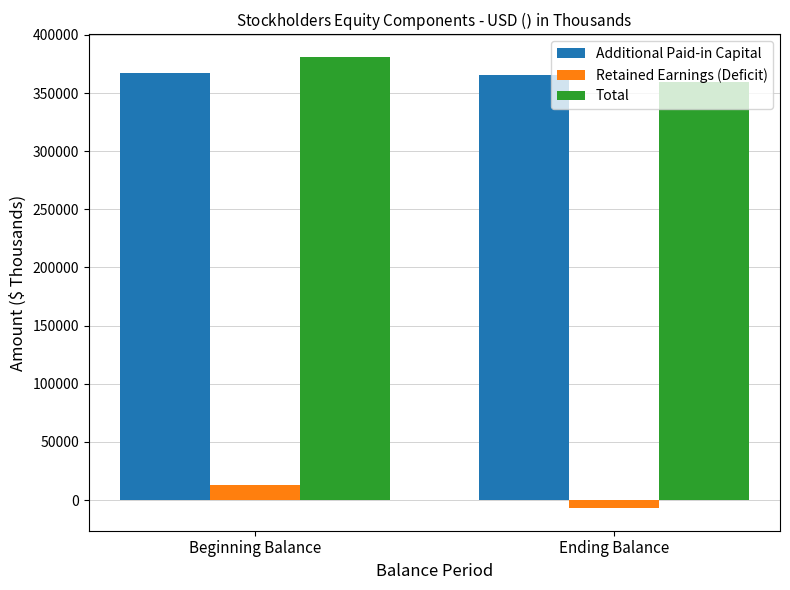

What is the maximum value shown in the chart?

381080